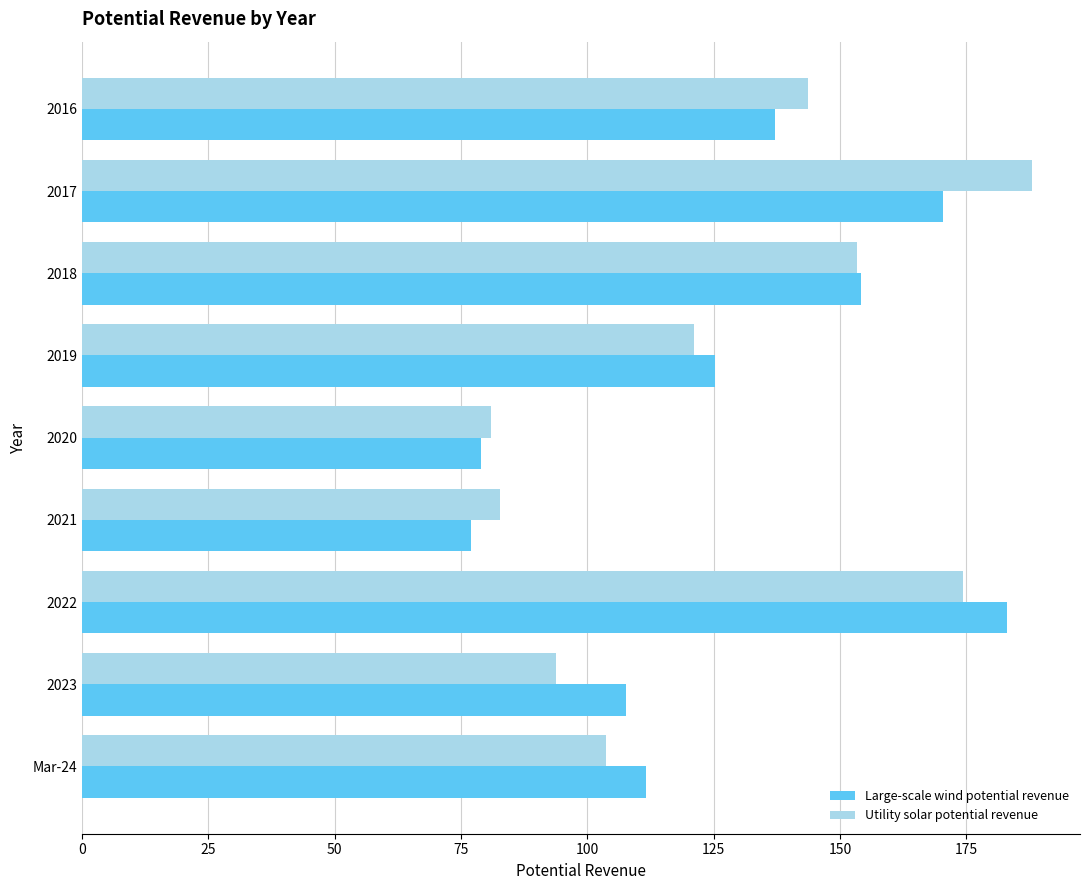

How many data points in Large-scale wind potential revenue are above 125?

5